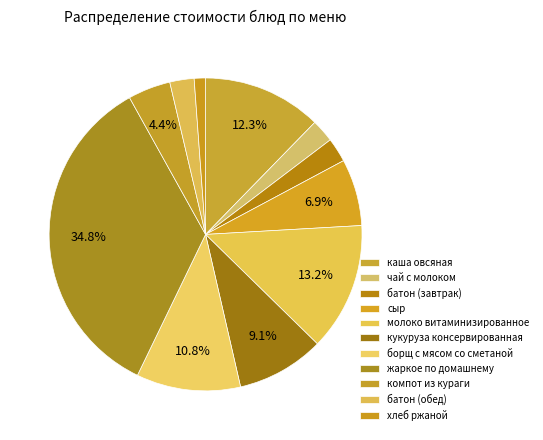

How many slices are in this pie chart?

11